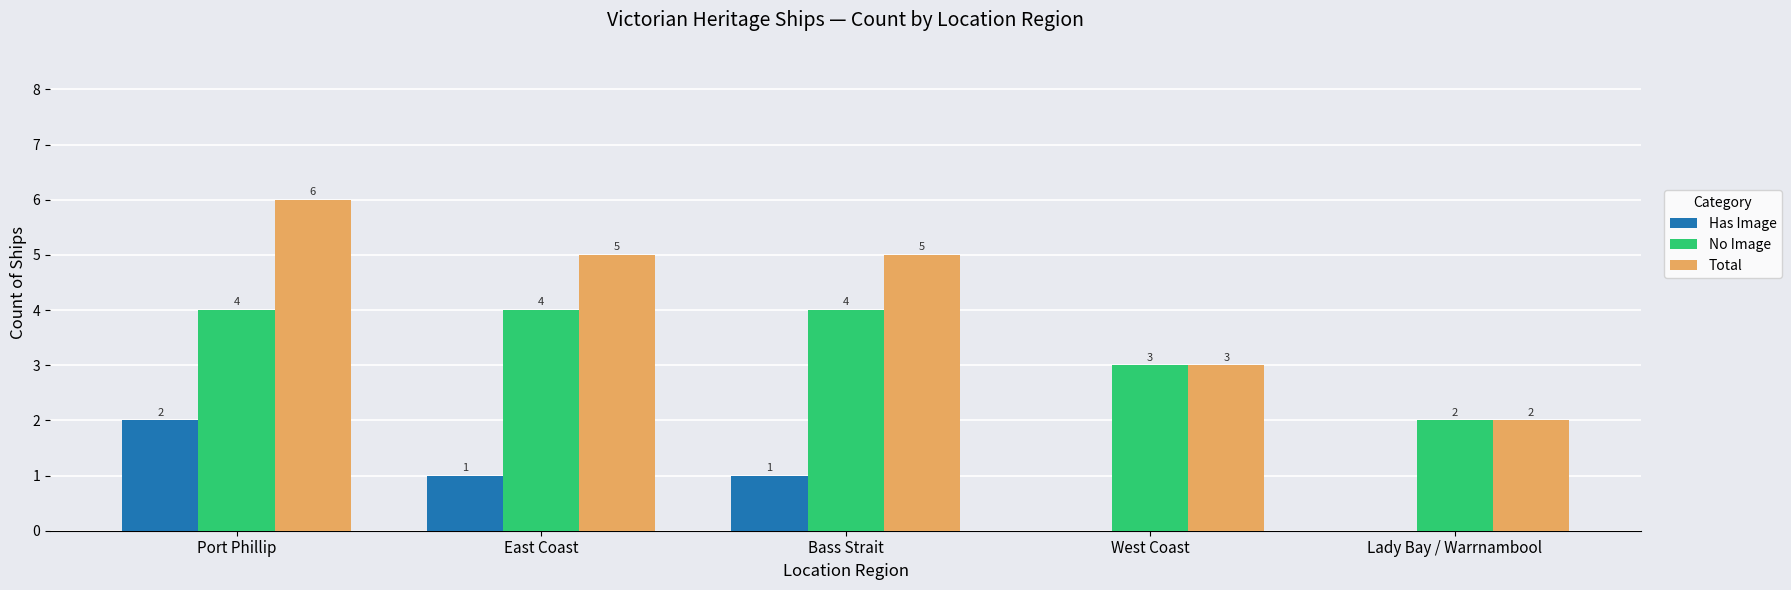

What is the sum of the Has Image values at East Coast and Bass Strait?

2